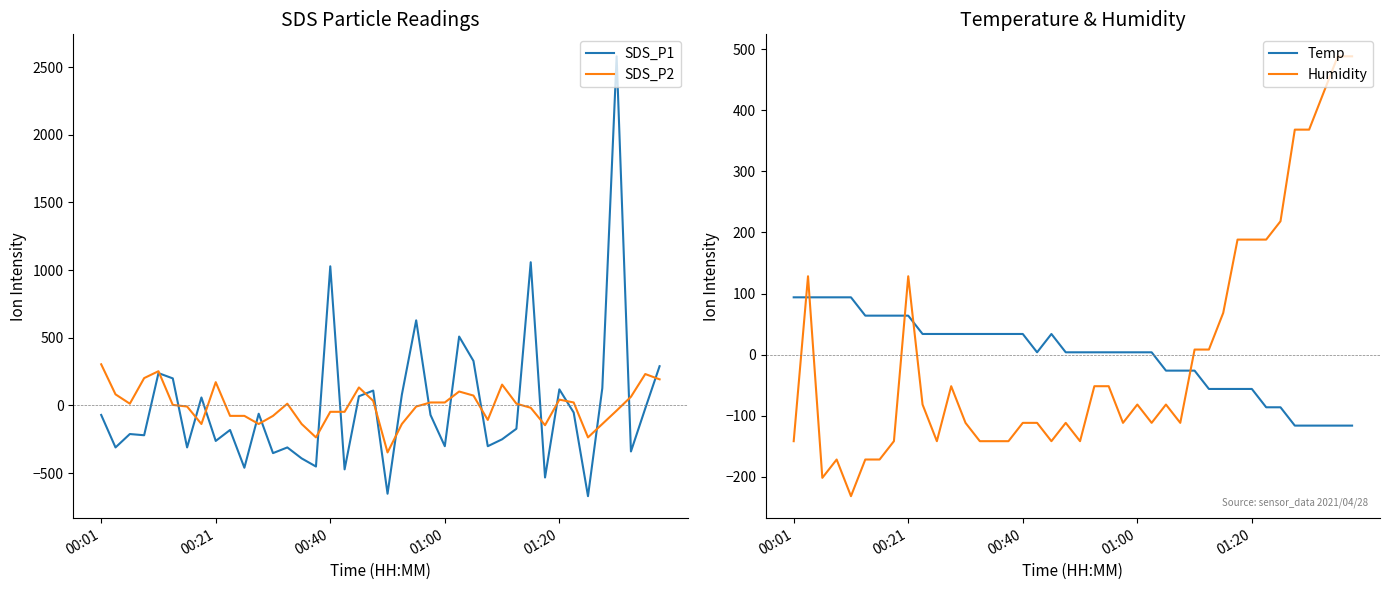

The Temp series shows -46.3 at 28. True or false?

False